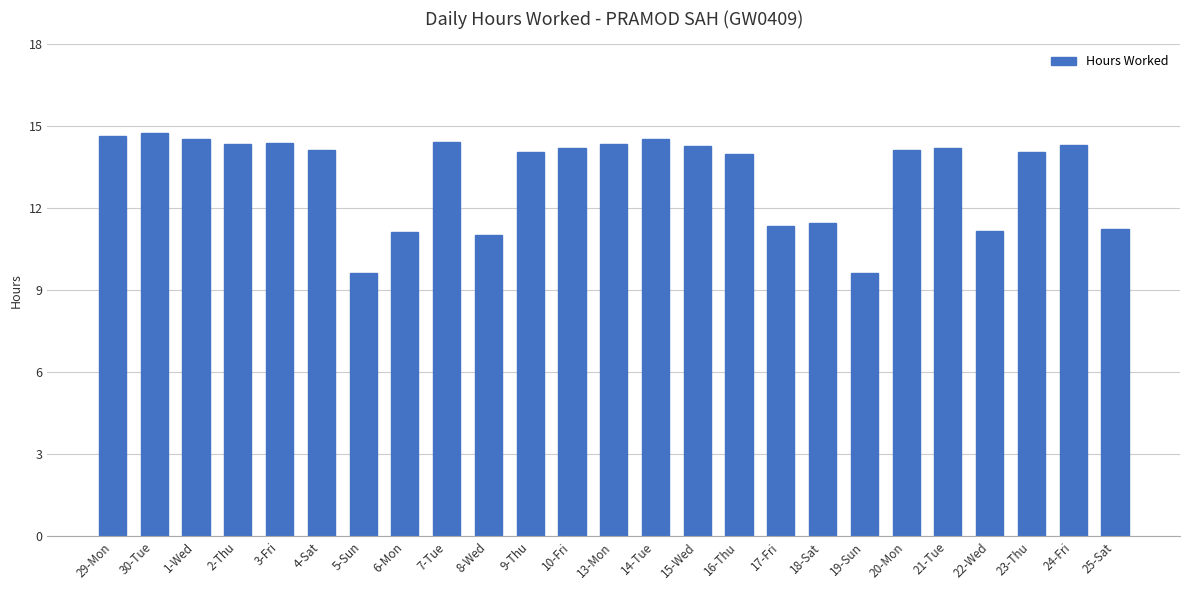

What is the ratio of the value at 15-Wed to the value at 30-Tue?

1.0